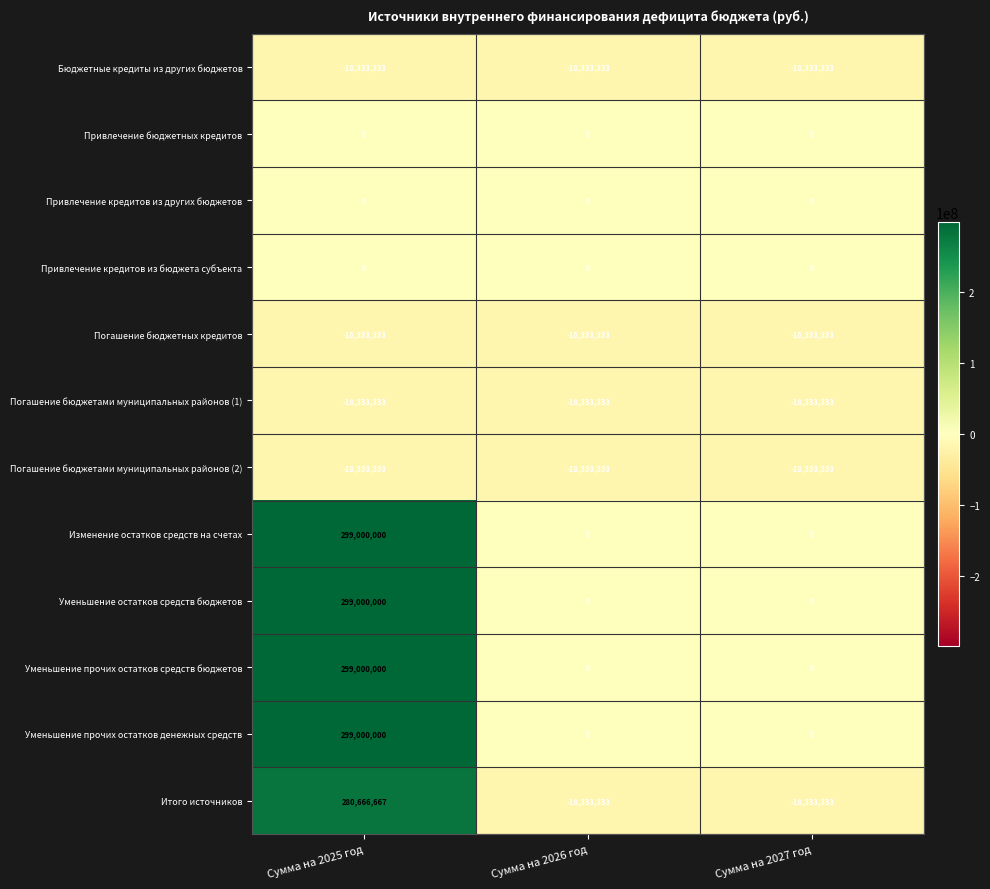

At how many categories does at least one series exceed 268283149?

1